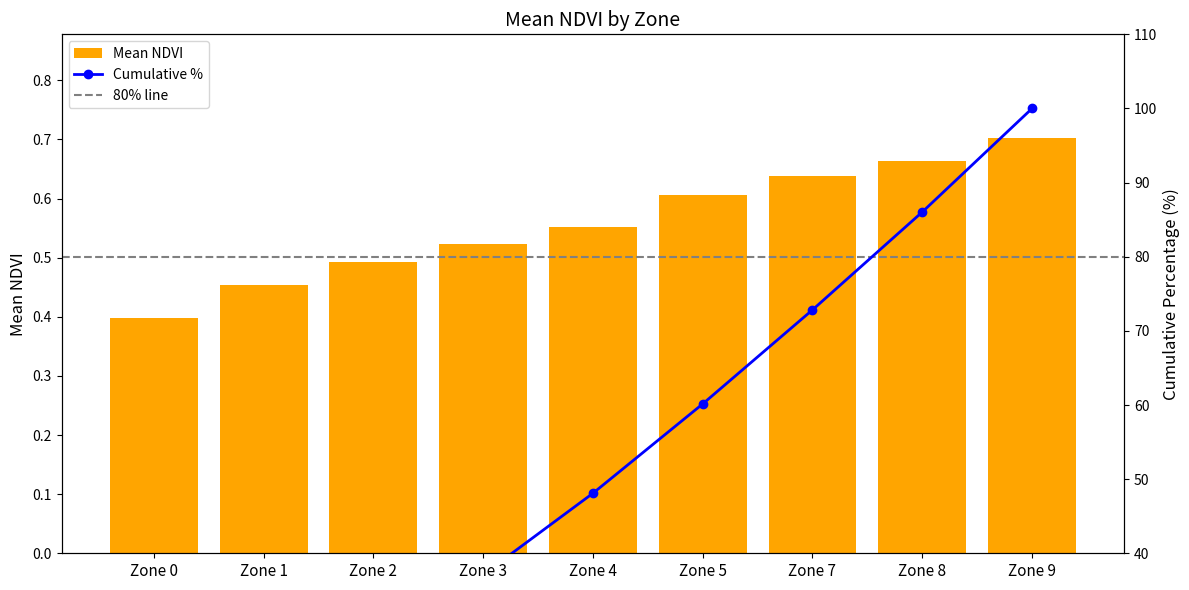

Reading right to left, extract all data points from this chart.

0.7	0.7	0.6	0.6	0.6	0.5	0.5	0.5	0.4